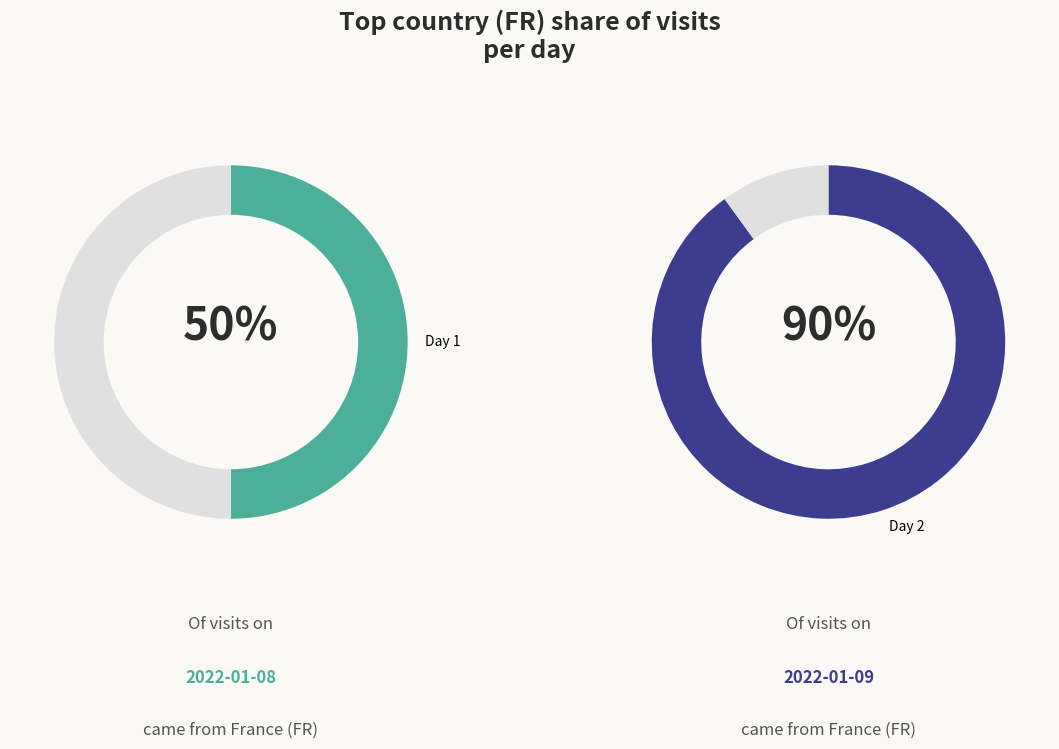

Which series has the widest spread of values?

Day 1 (2022-01-08)